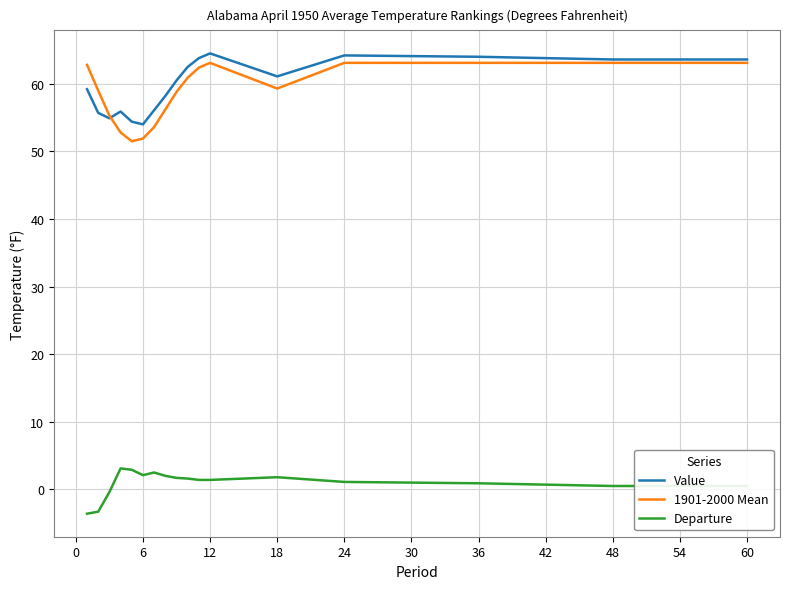

True or false: 1901-2000 Mean and Departure intersect in this chart.

False